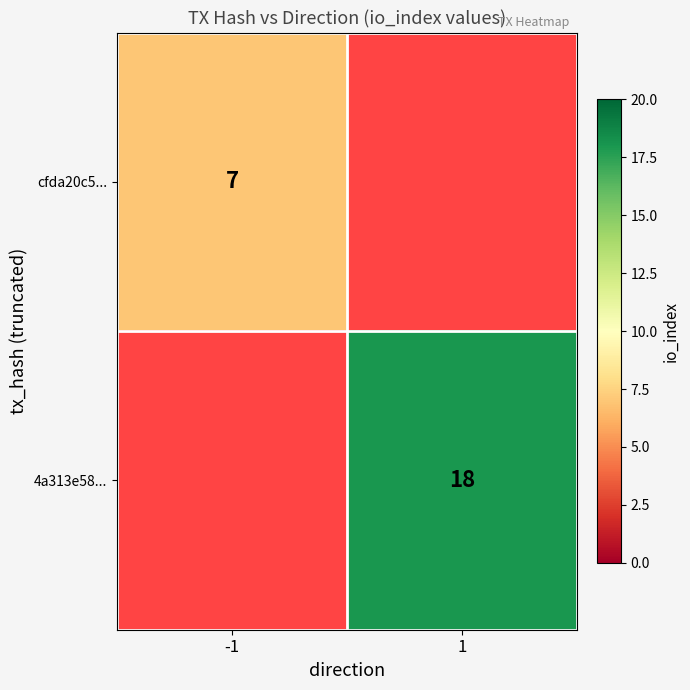

Is it true that cfda20c5... equals 7 at -1?

True